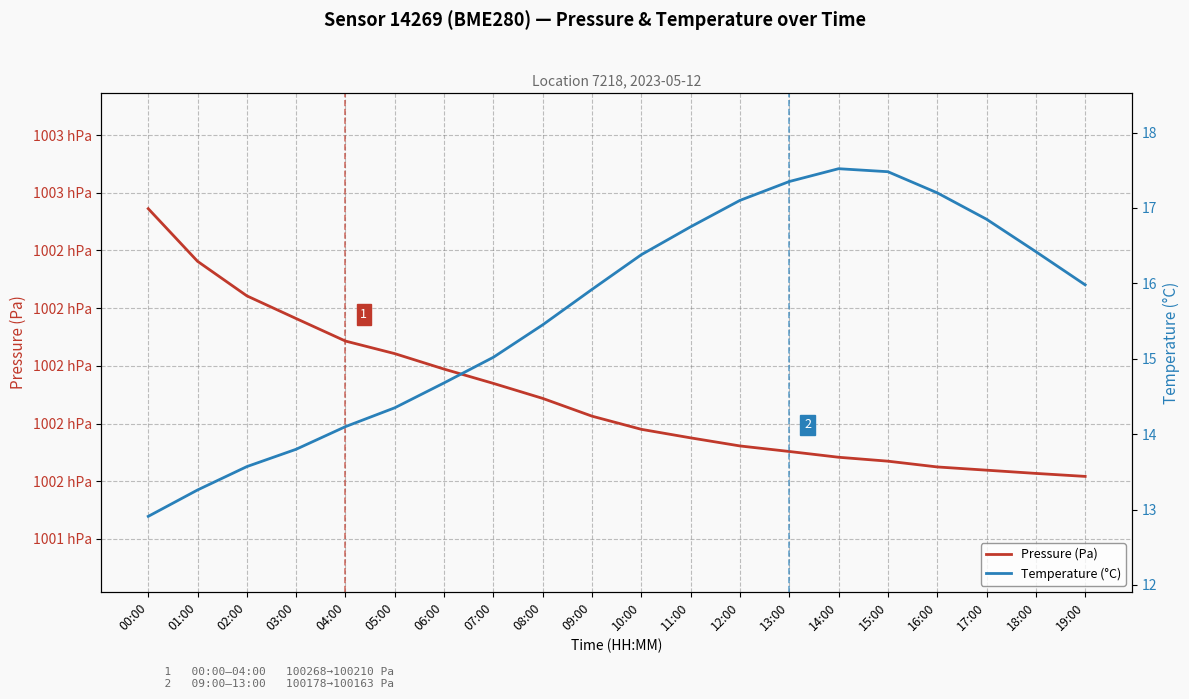

Rank the series at 10:00 from highest to lowest value.

Pressure (Pa), Temperature (°C)